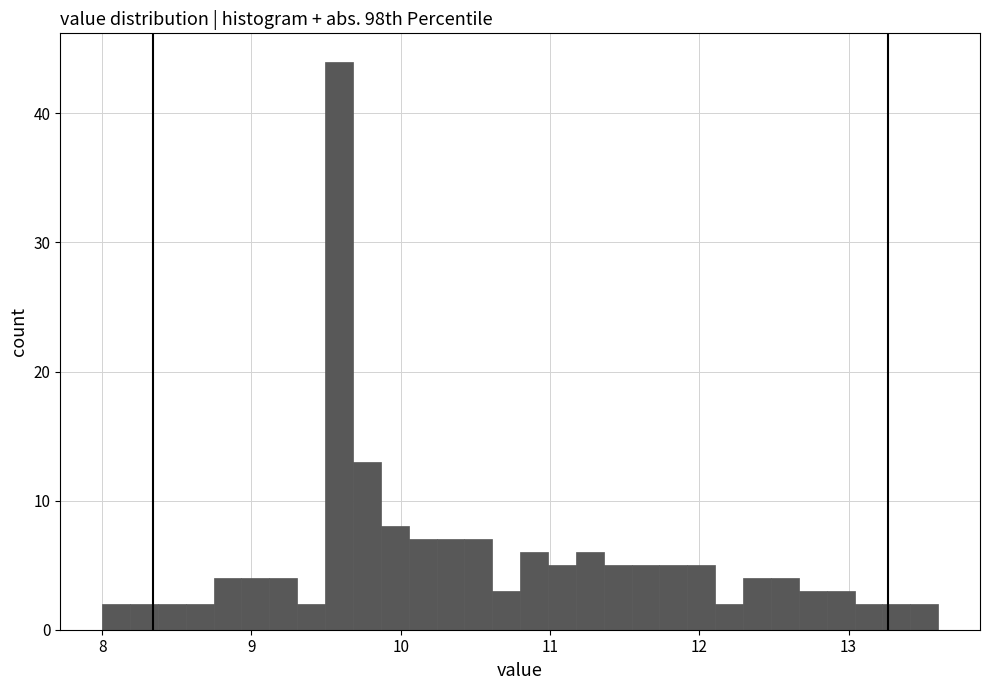

Read against the x-axis, roughly where is the centre of the tallest bar?

9.6